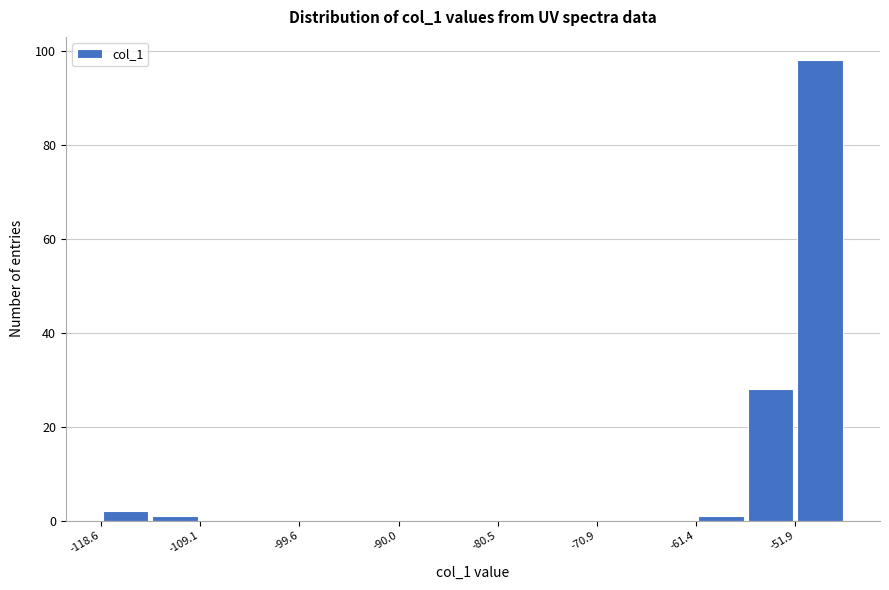

Reading left to right, transcribe this chart: for each bar, give the range it covers on the x-axis and its height. Neither the bar edges nor the heights are printed on the chart, so give them approximately, as read against the axes.

-119 to -114: 2
-114 to -109: under 2
-109 to -104: 0
-104 to -100: 0
-100 to -95: 0
-95 to -90: 0
-90 to -85: 0
-85 to -80: 0
-80 to -76: 0
-76 to -71: 0
-71 to -66: 0
-66 to -61: 0
-61 to -57: under 2
-57 to -52: 28
-52 to -47: 98